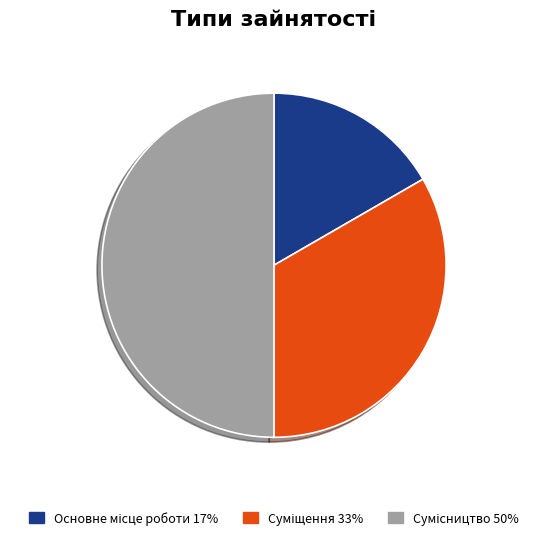

True or false: Суміщення accounts for 45% of the total.

False